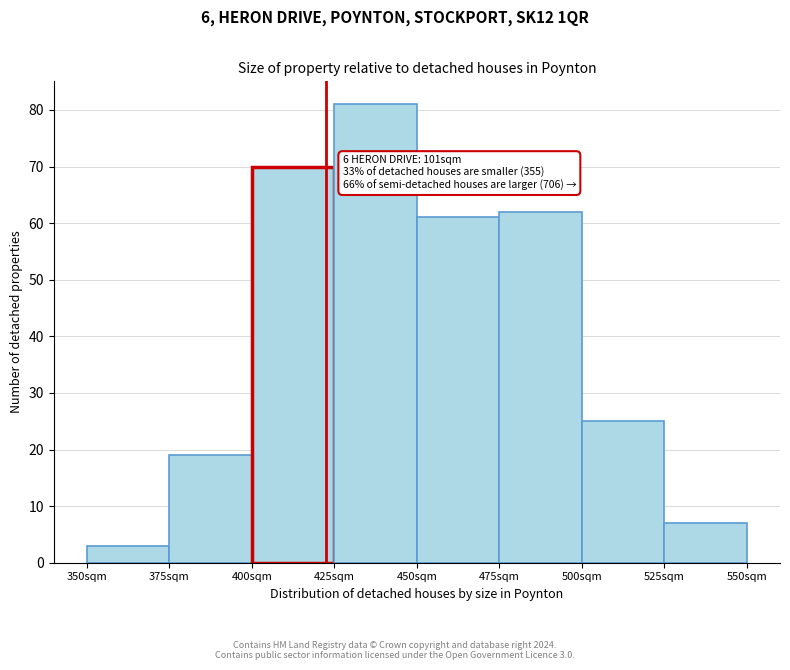

Over which range of the x-axis is the bar tallest?

425 to 450